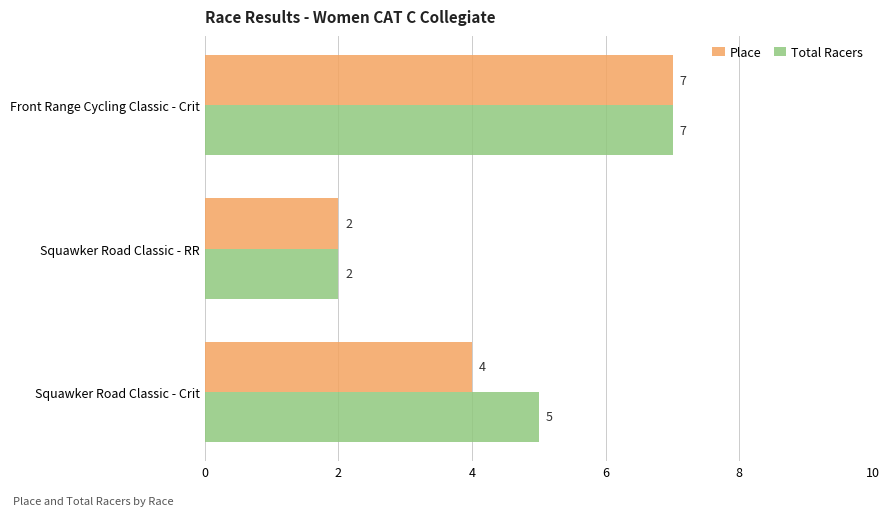

What is the approximate value of Total Racers at Front Range Cycling Classic - Crit?

7